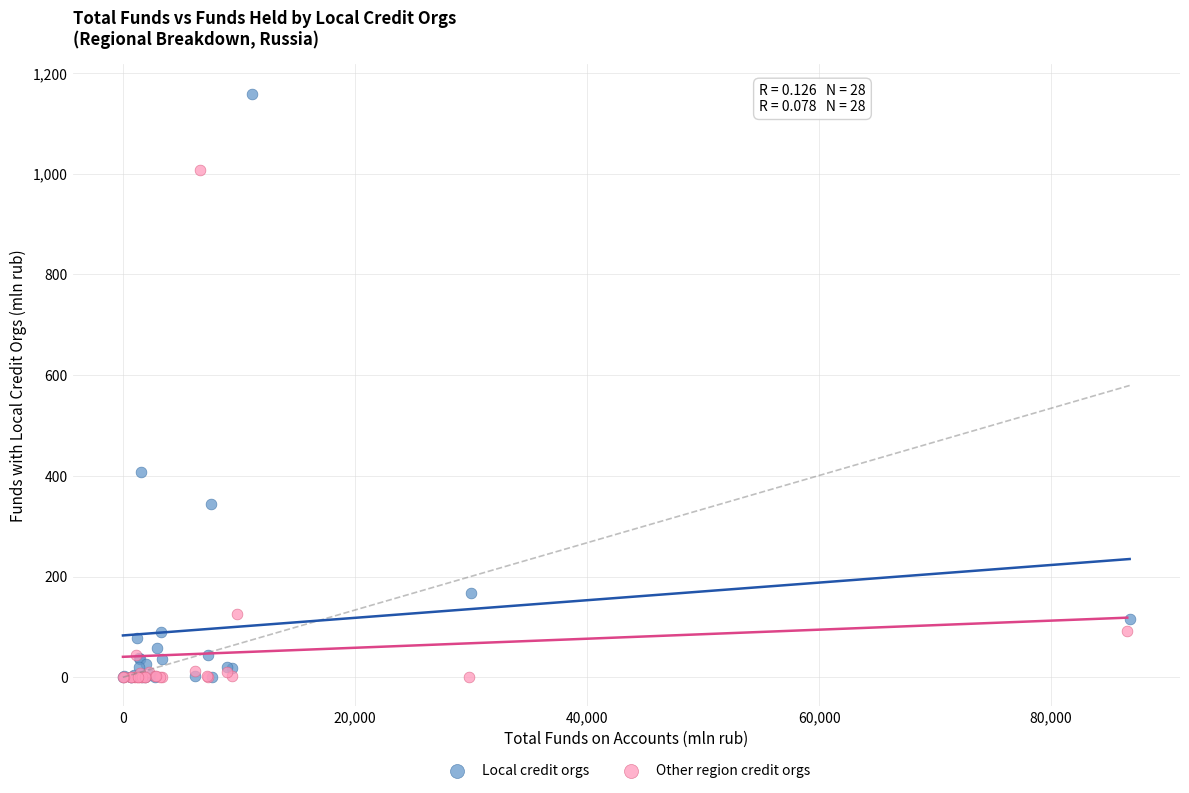

Which series reaches the maximum Y coordinate?

Local credit orgs